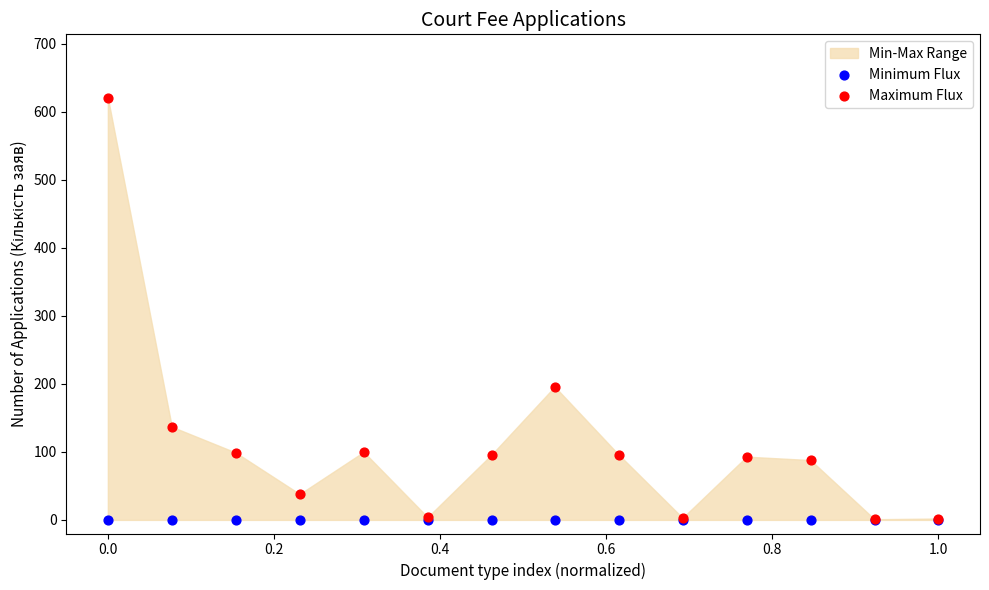

In the Maximum Flux series, what Y value is closest to 311?

196